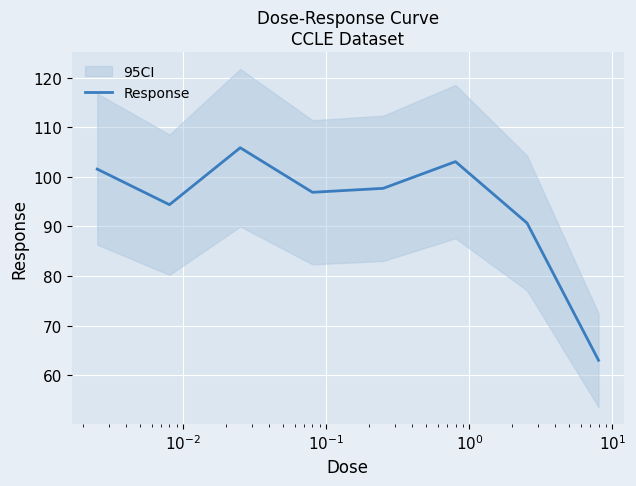

How many values are below 97?

4